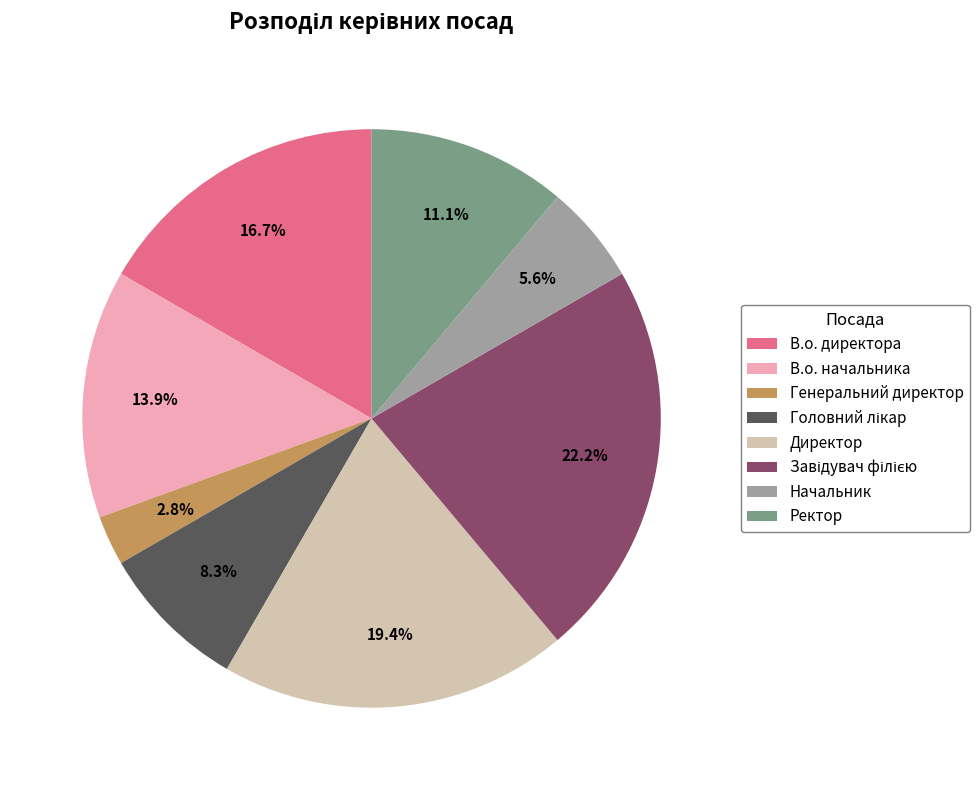

To the nearest percent, what portion does Начальник represent?

6%